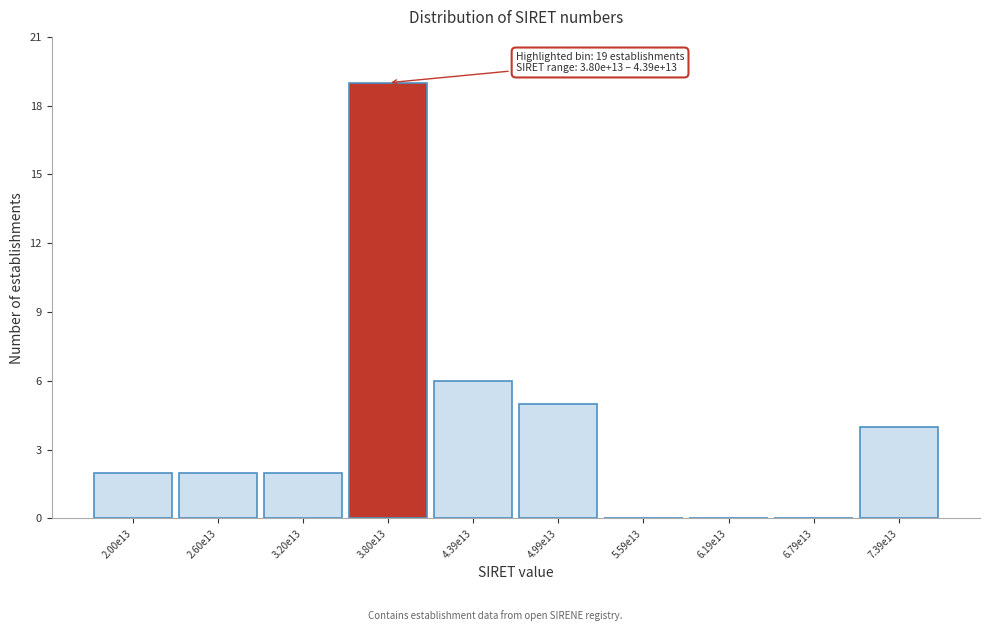

Reading left to right, extract all data points from this chart.

2.00e13=2	2.60e13=2	3.20e13=2	3.80e13=19	4.39e13=6	4.99e13=5	5.59e13=0	6.19e13=0	6.79e13=0	7.39e13=4